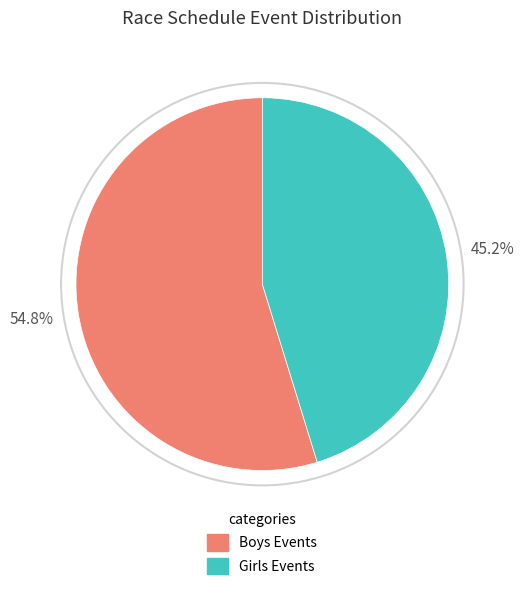

Count the number of slices in the pie.

2